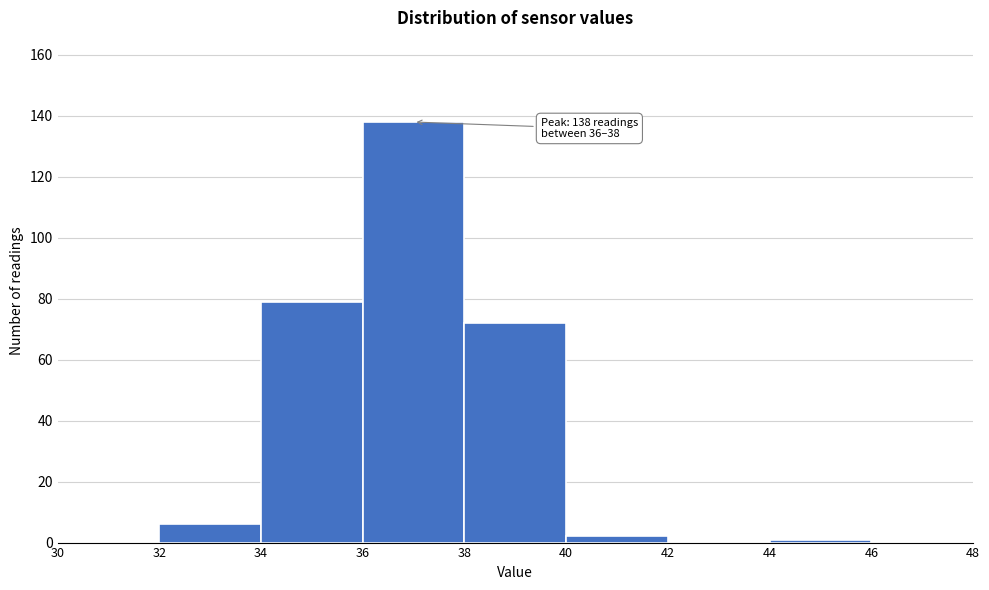

Over which range of the x-axis is the bar tallest?

36 to 38